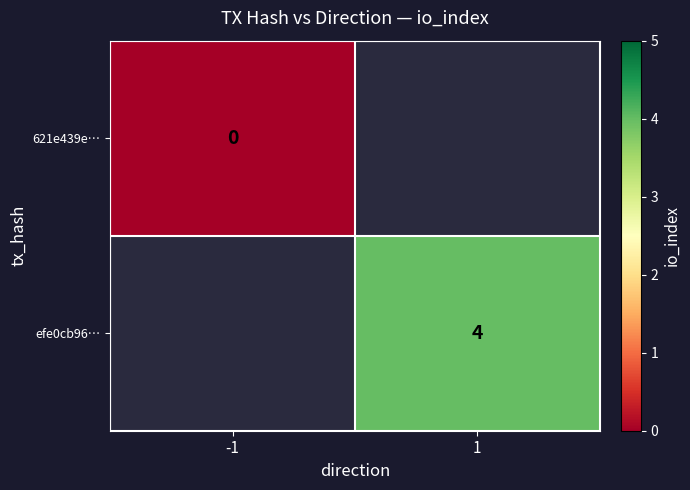

At how many categories does at least one series exceed 3?

1